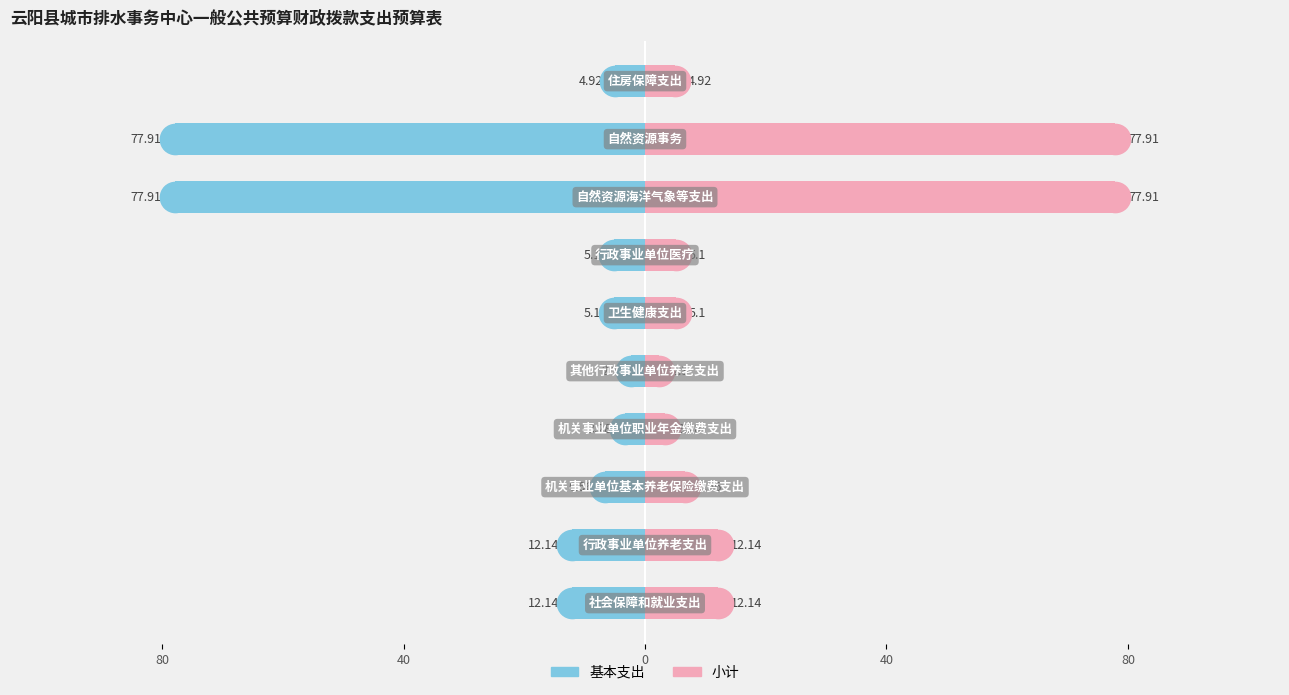

At how many categories does at least one series exceed 65?

2